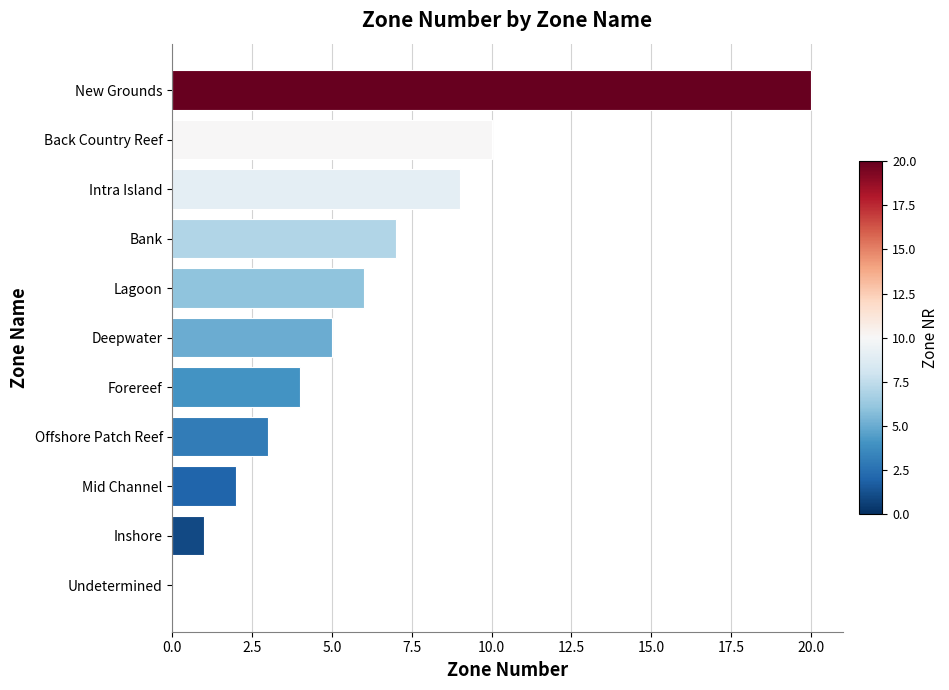

What is the change in value from Lagoon to New Grounds?

+14